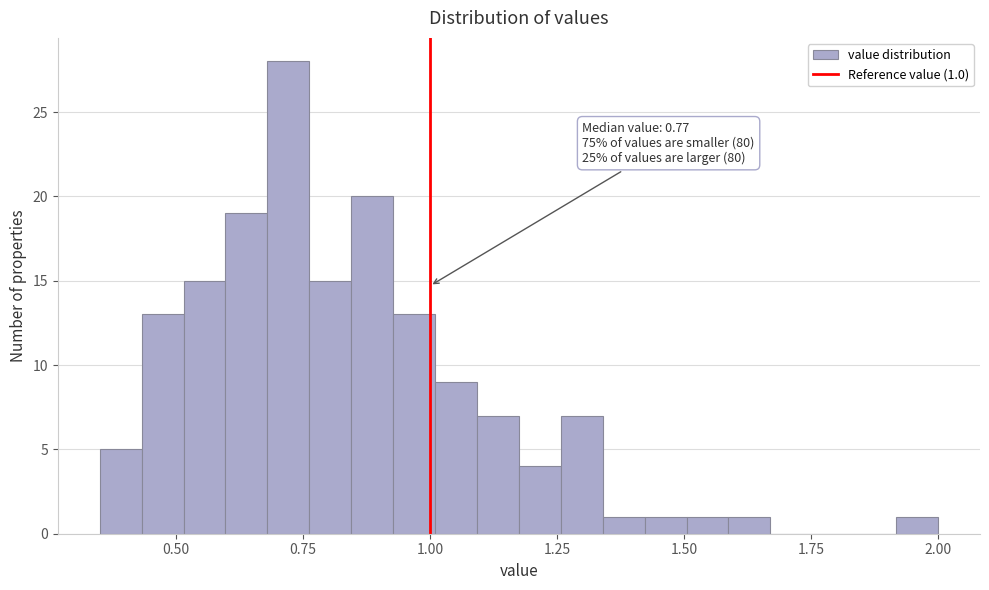

Read against the x-axis, roughly where is the centre of the tallest bar?

0.70